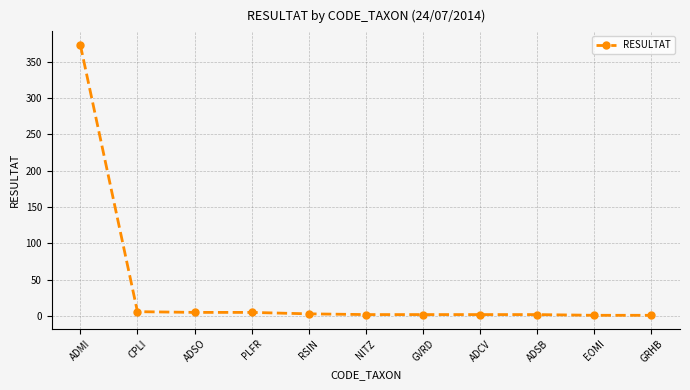

What is the approximate value at ADMI, to the nearest 10?

370